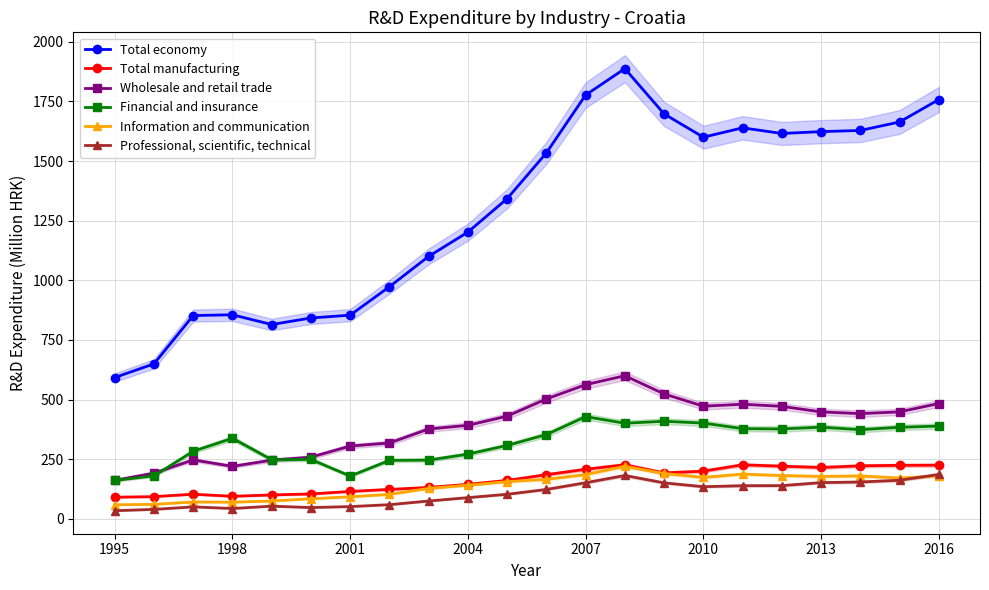

How many values in the Total economy series exceed 1533?

11